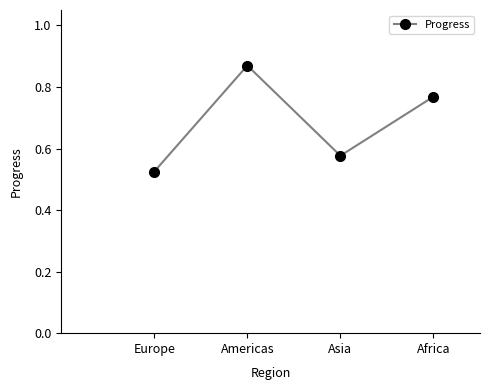

How many points are lower than both their immediate neighbors (excluding endpoints)?

1